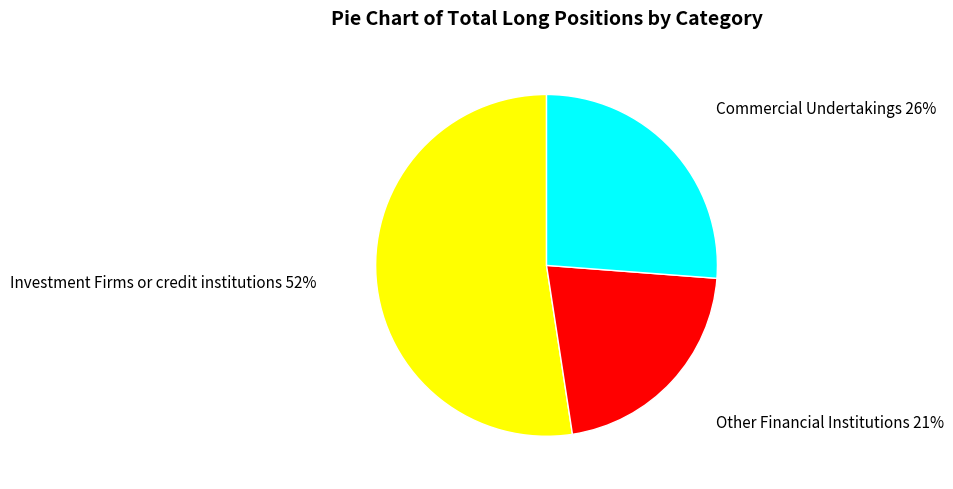

To the nearest percent, what is the average slice percentage?

33%